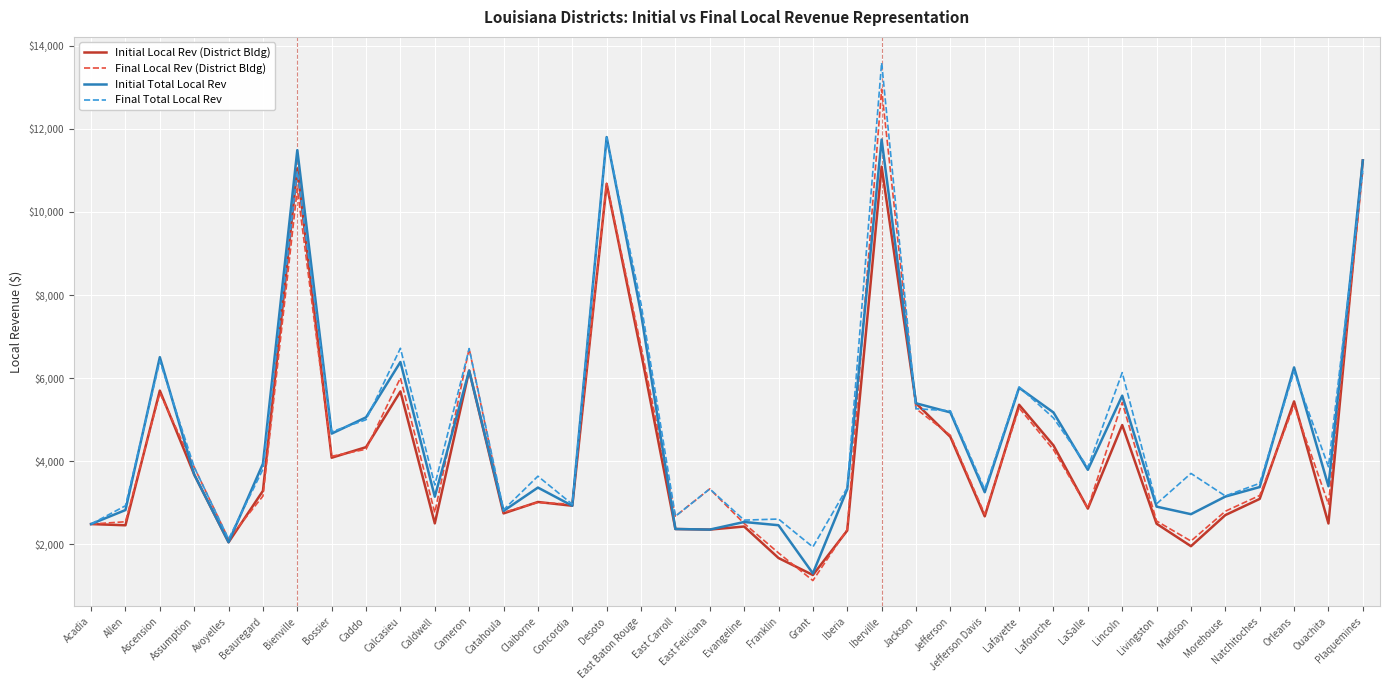

What is the sum of the Final Local Rev (District Bldg) values at Ouachita and Orleans?

8306